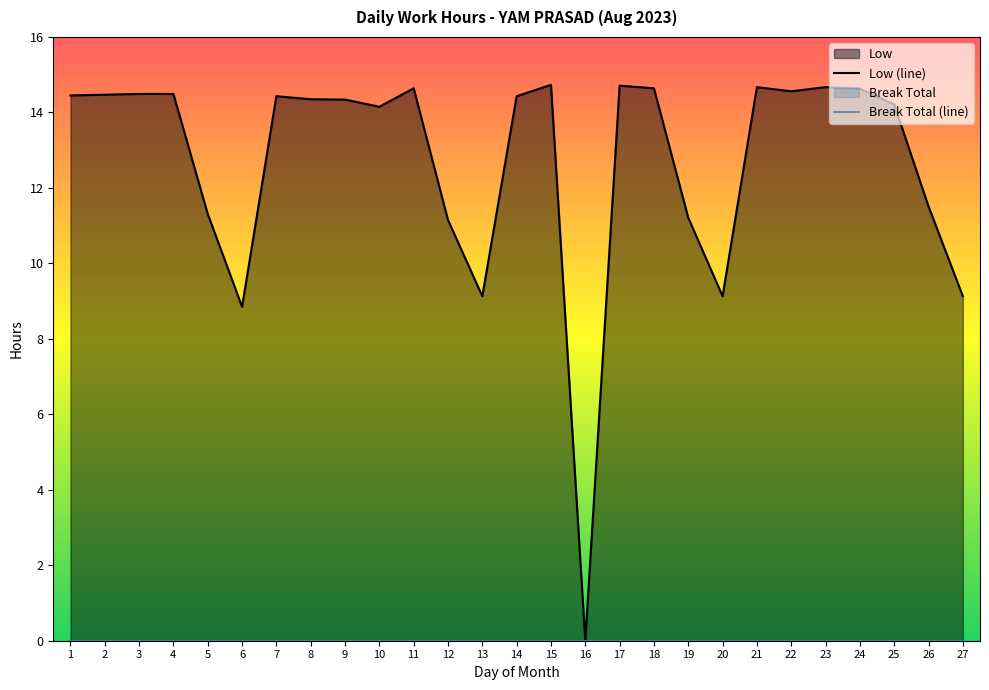

Between 13 and 24, which series saw the biggest shift?

Low (line)